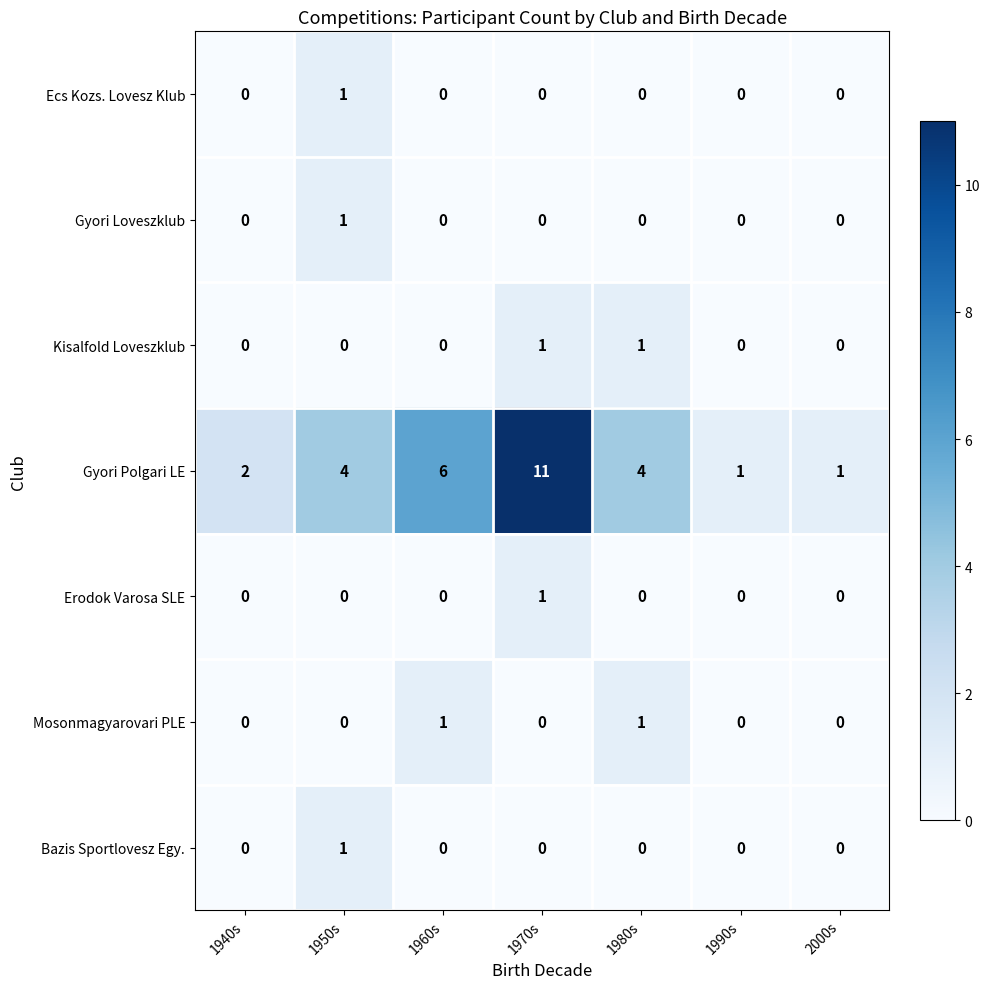

The value of Gyori Polgari LE at 1970s is 15. True or false?

False